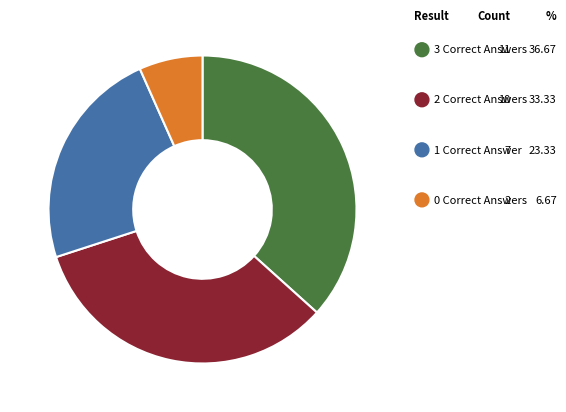

Which category has the smallest portion of the pie?

Correct Answers (0)